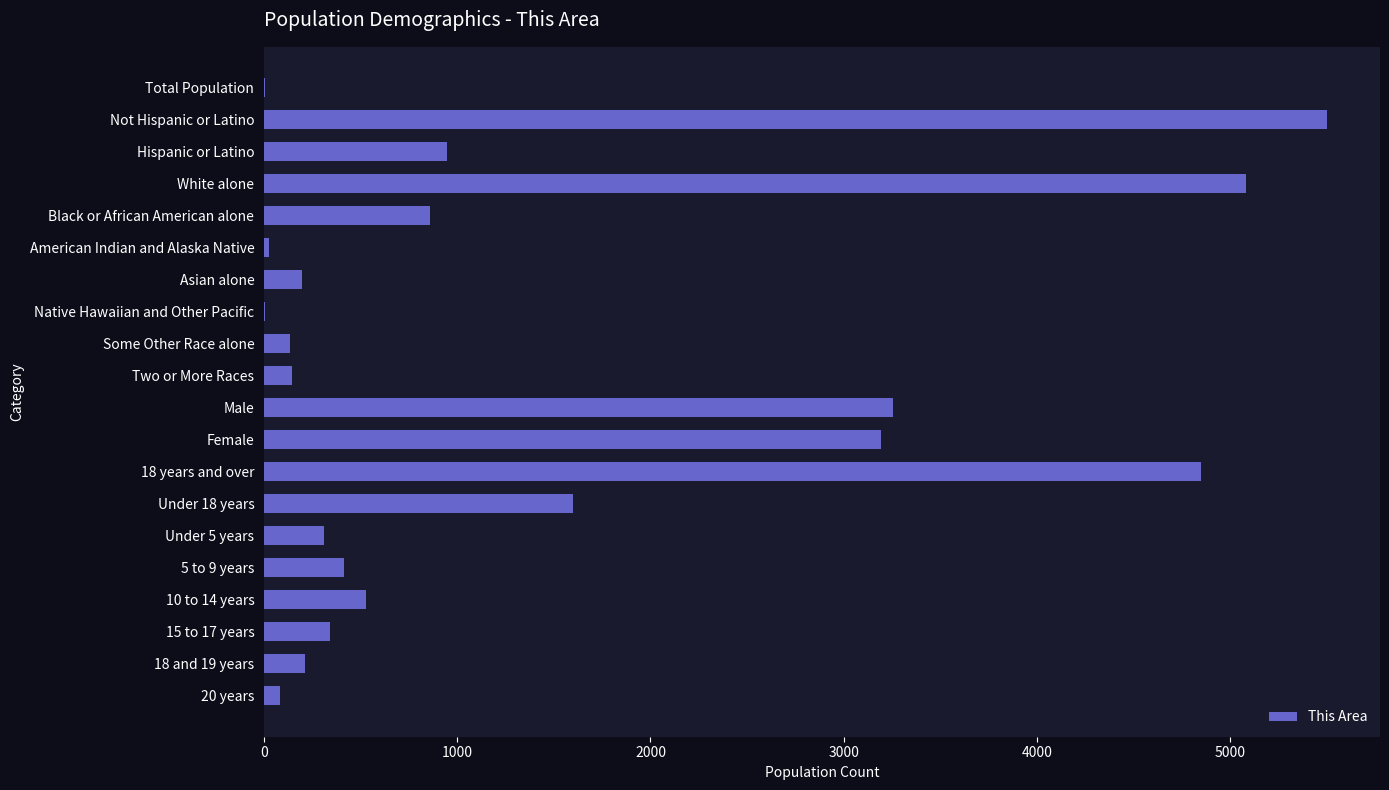

Is it true that the value at Asian alone is 196?

True